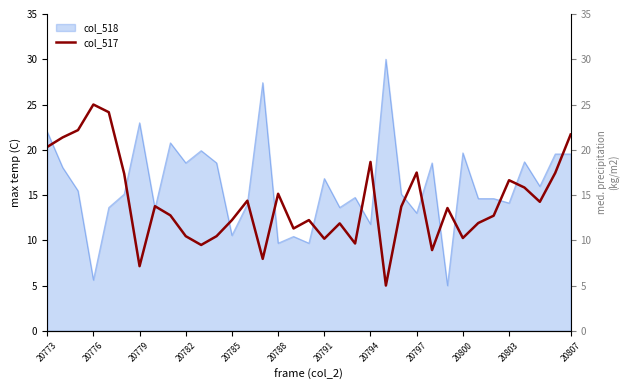

Approximately how many times larger is the value at 31 compared to 20?

1.6